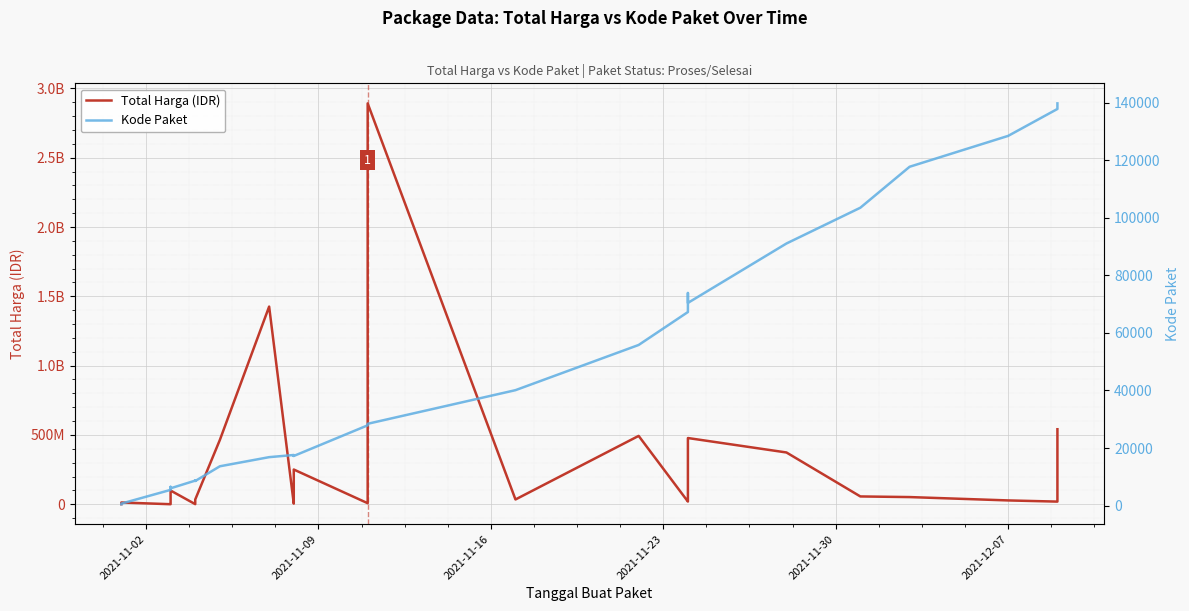

How many interior local peaks does the Total Harga (IDR) series have?

7